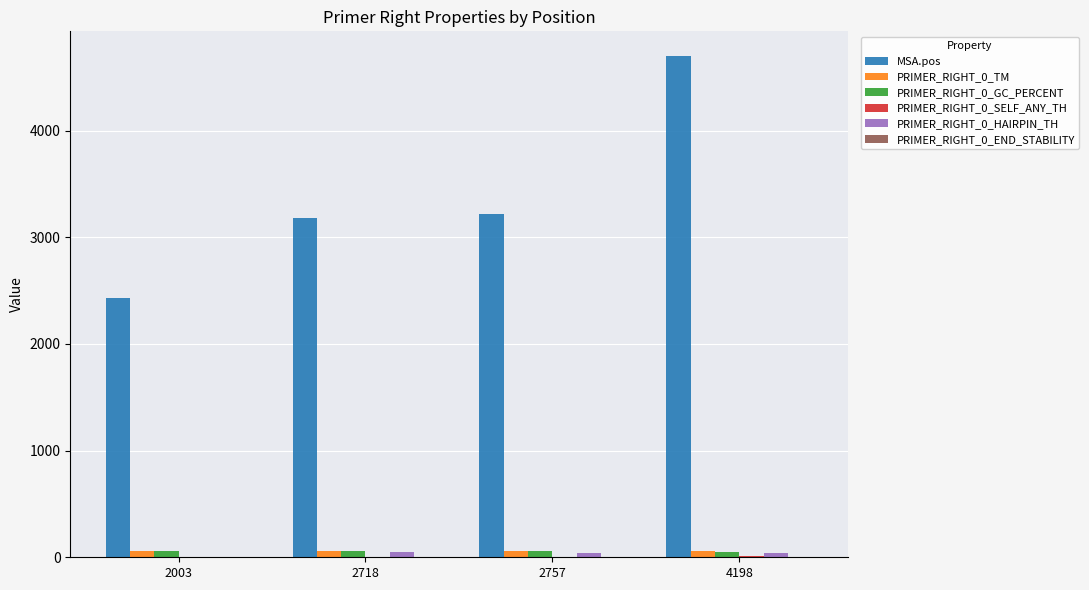

Which series has the widest spread of values?

MSA.pos